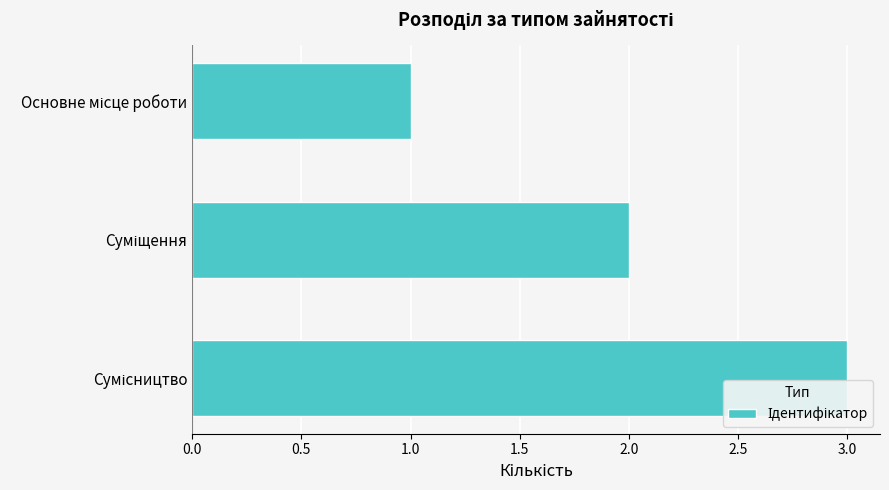

What is the maximum value shown in the chart?

3